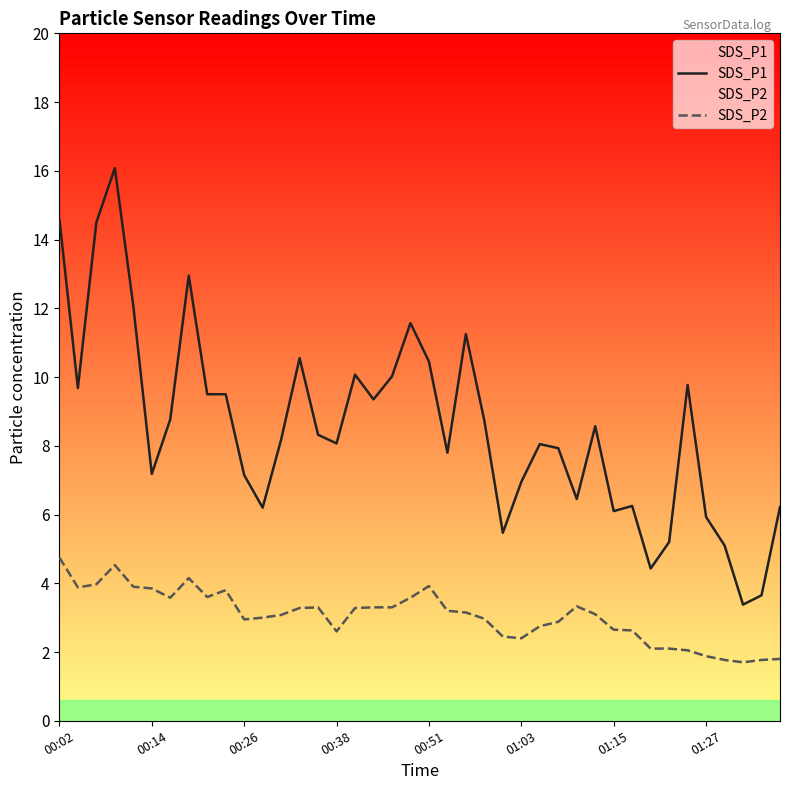

True or false: SDS_P2 and SDS_P1 cross at least once.

False